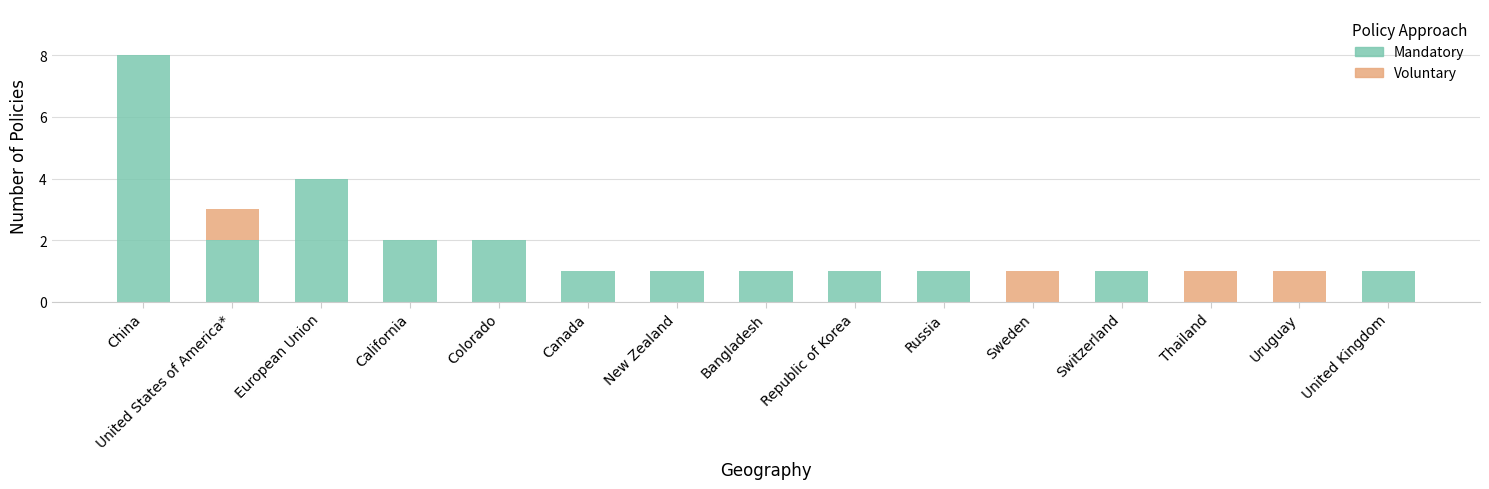

How many categories are shown in the chart?

15